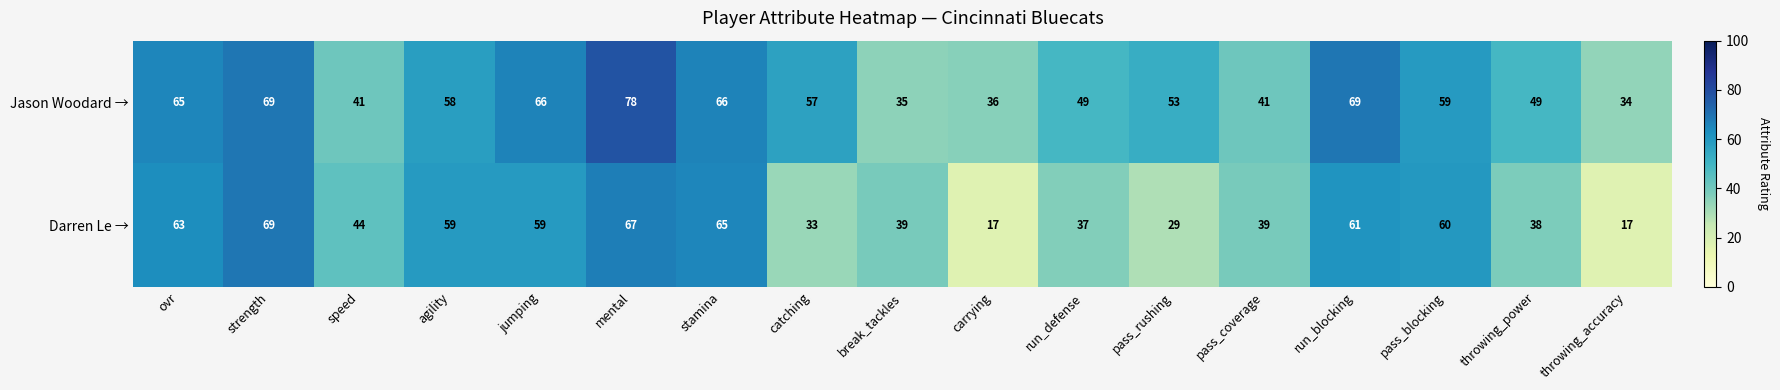

Which series has the largest range (max minus min)?

Darren Le →